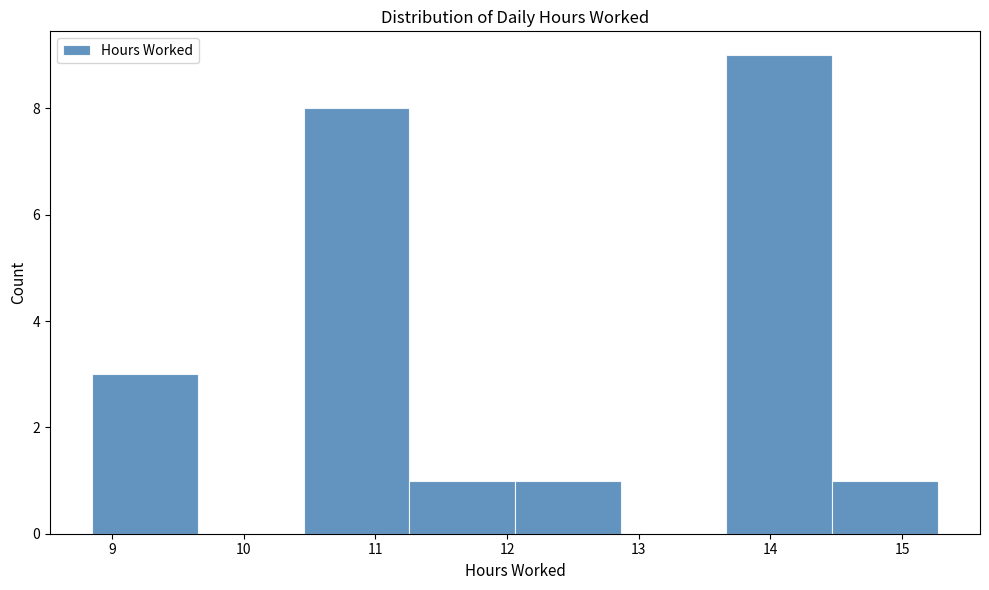

Reading left to right, transcribe this chart: for each bar, give the range it covers on the x-axis and its height. Neither the bar edges nor the heights are printed on the chart, so give them approximately, as read against the axes.

8.9 to 9.7: 3
9.7 to 10.5: 0
10.5 to 11.3: 8
11.3 to 12.1: 1
12.1 to 12.9: 1
12.9 to 13.7: 0
13.7 to 14.5: 9
14.5 to 15.3: 1